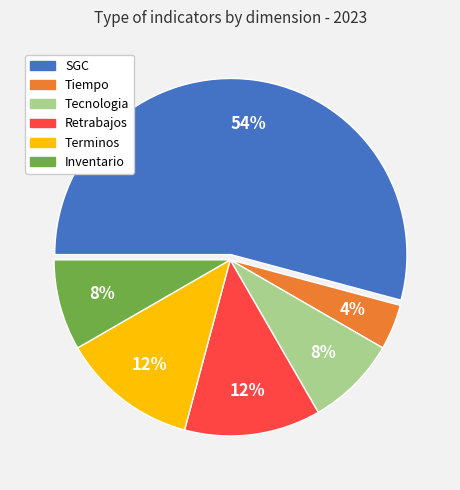

To the nearest percent, what is the average slice percentage?

17%